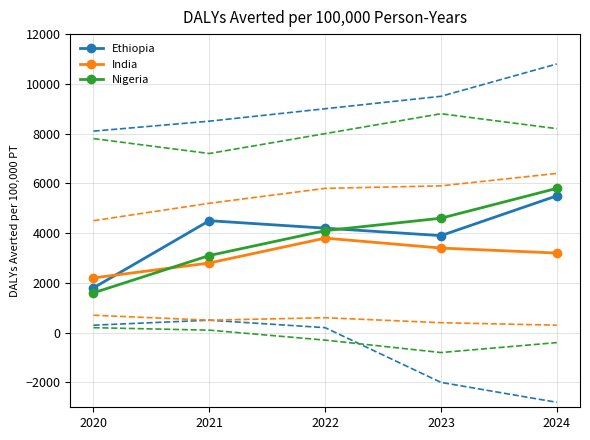

Where is Nigeria nearest to the value 3700?

2022